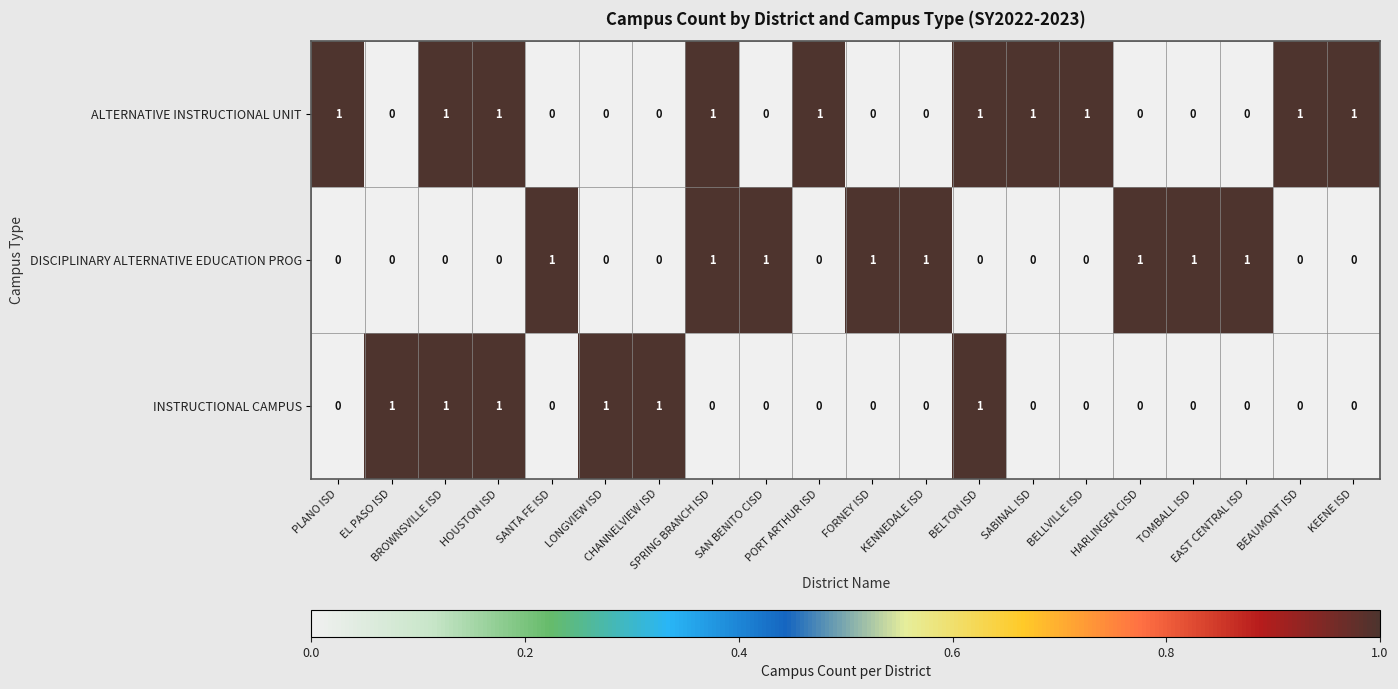

What is the total value across all series at KEENE ISD?

1